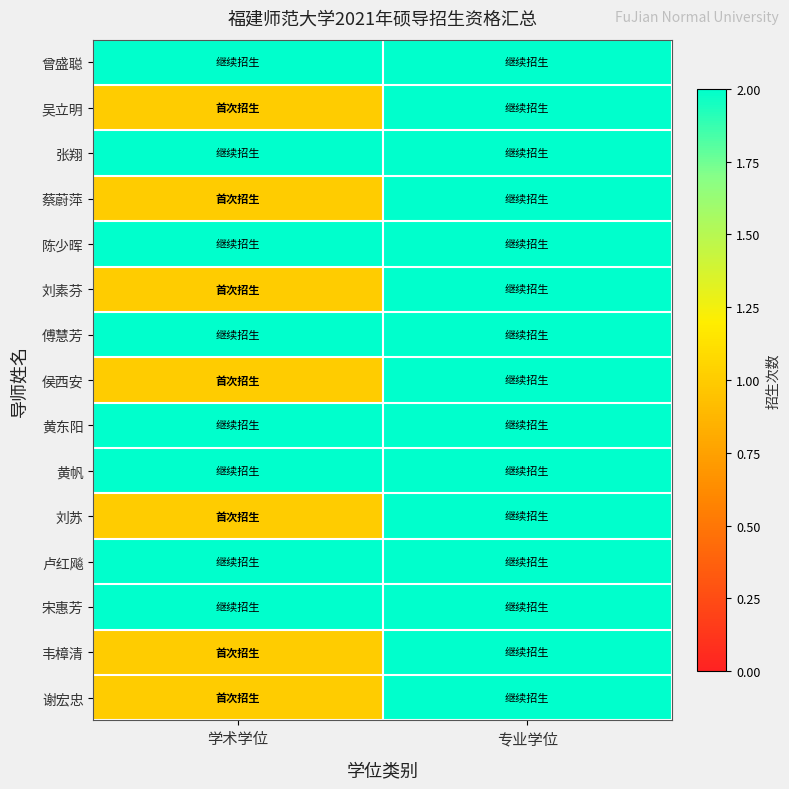

At 专业学位, list the series in order from smallest to largest.

曾盛聪, 吴立明, 张翔, 蔡蔚萍, 陈少晖, 刘素芬, 傅慧芳, 侯西安, 黄东阳, 黄帆, 刘苏, 卢红飚, 宋惠芳, 韦樟清, 谢宏忠